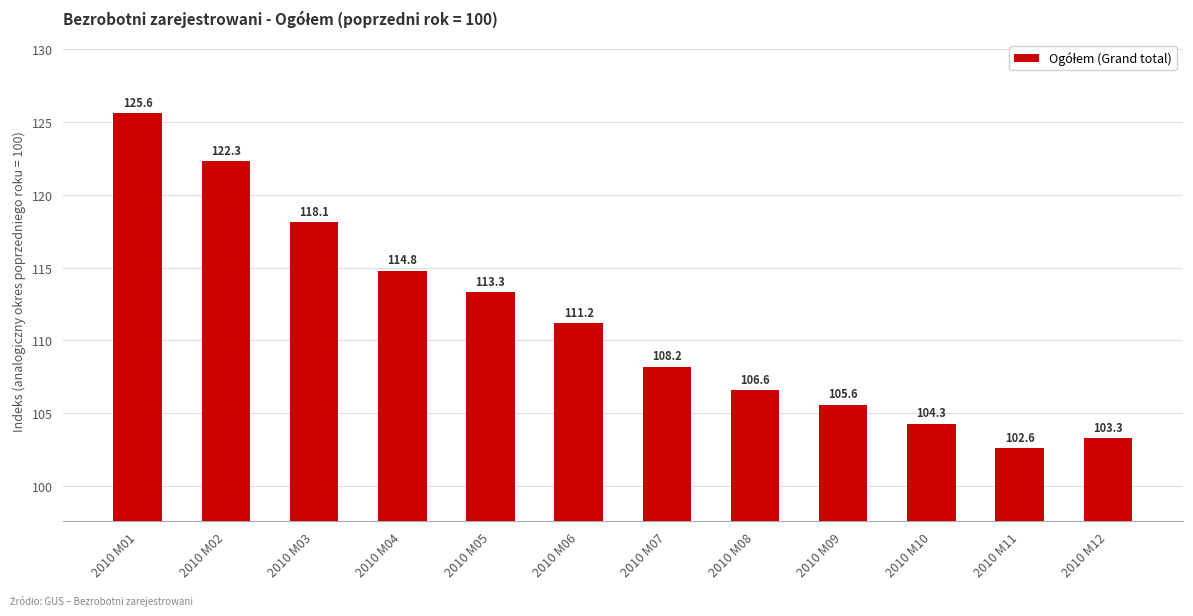

Is it true that the value at 2010 M02 is 122.3?

True